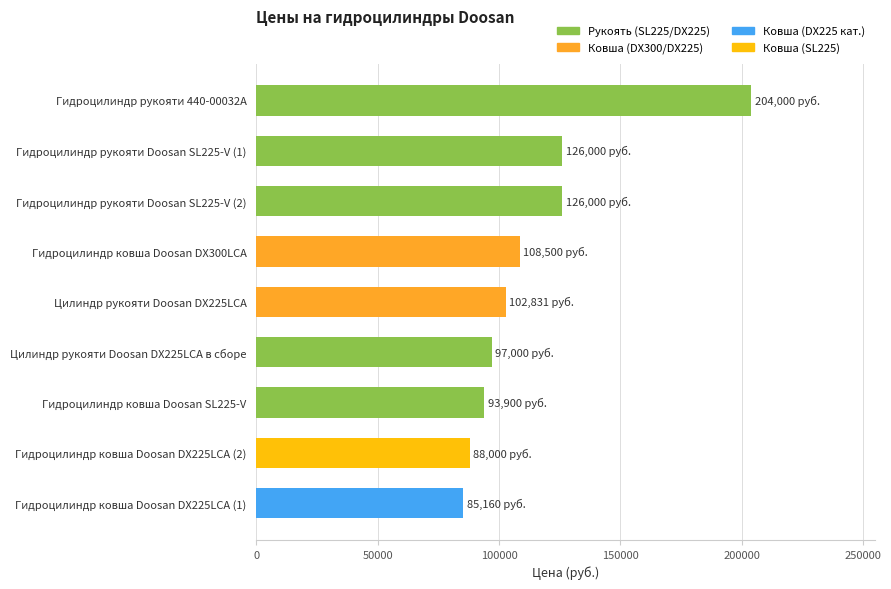

Reading top to bottom, transcribe all the data shown in this chart.

204000.0	126000.0	126000.0	108500.0	102830.8	97000.0	93900.0	88000.0	85160.0